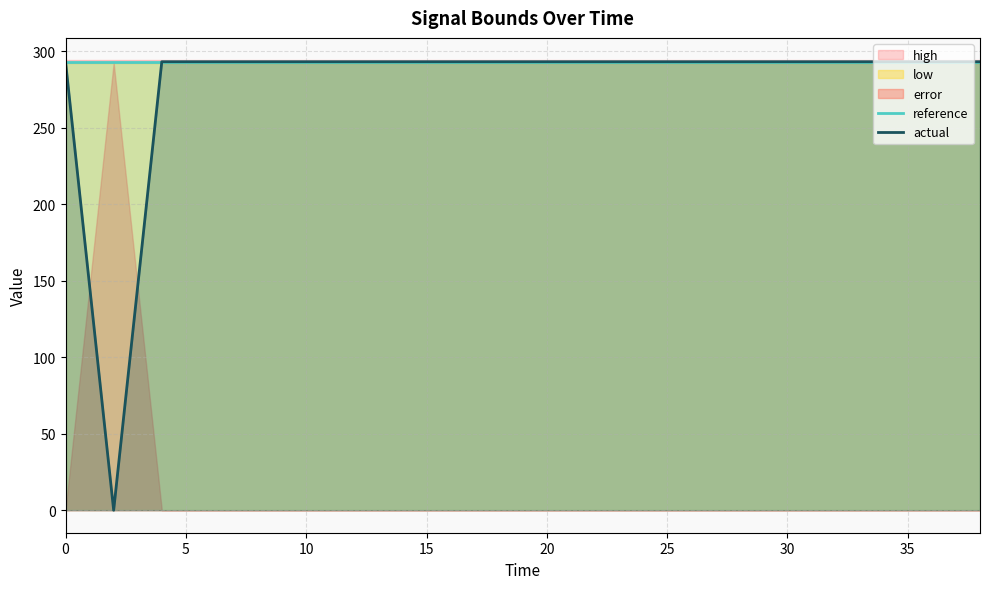

How many intersections are there between actual and reference?

2